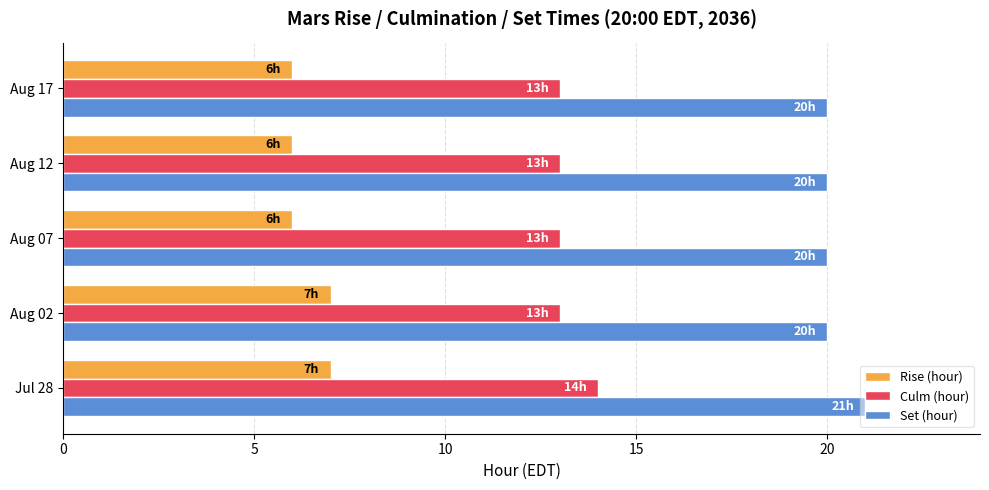

Read the Set (hour) value at Jul 28.

21